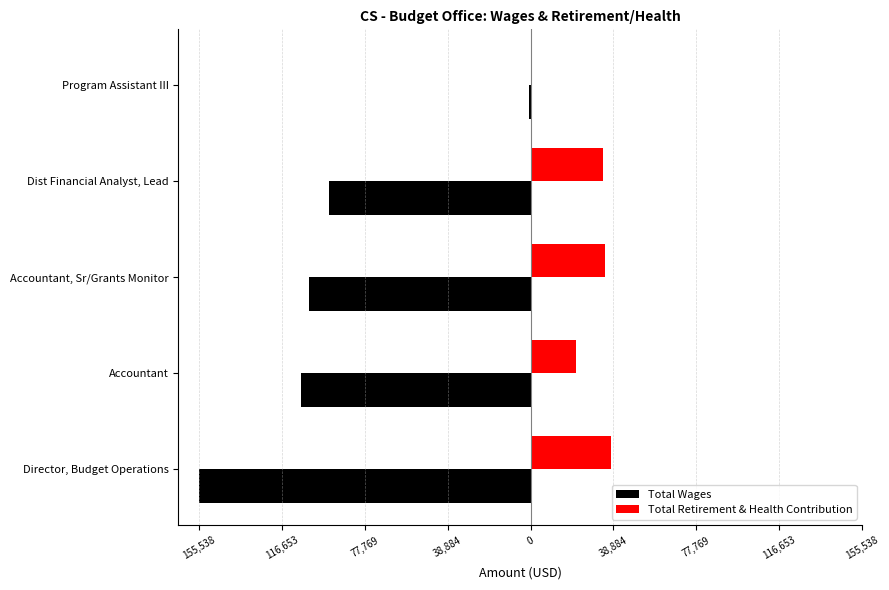

What are all the series names shown in the legend?

Total Wages, Total Retirement & Health Contribution